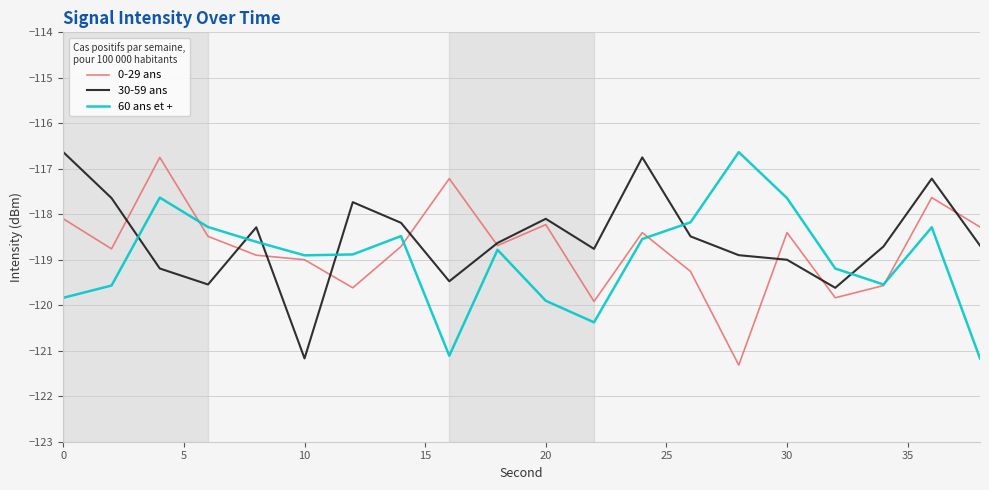

How many values in the 0-29 ans series are below -118?

17